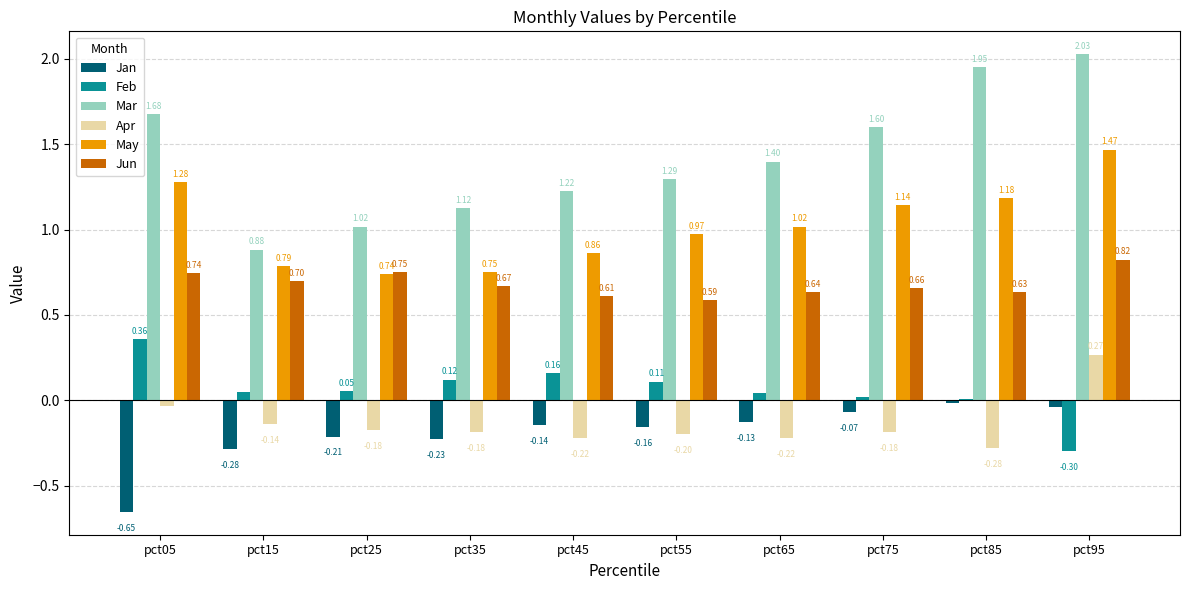

Which category has the highest value in the Apr series?

pct95